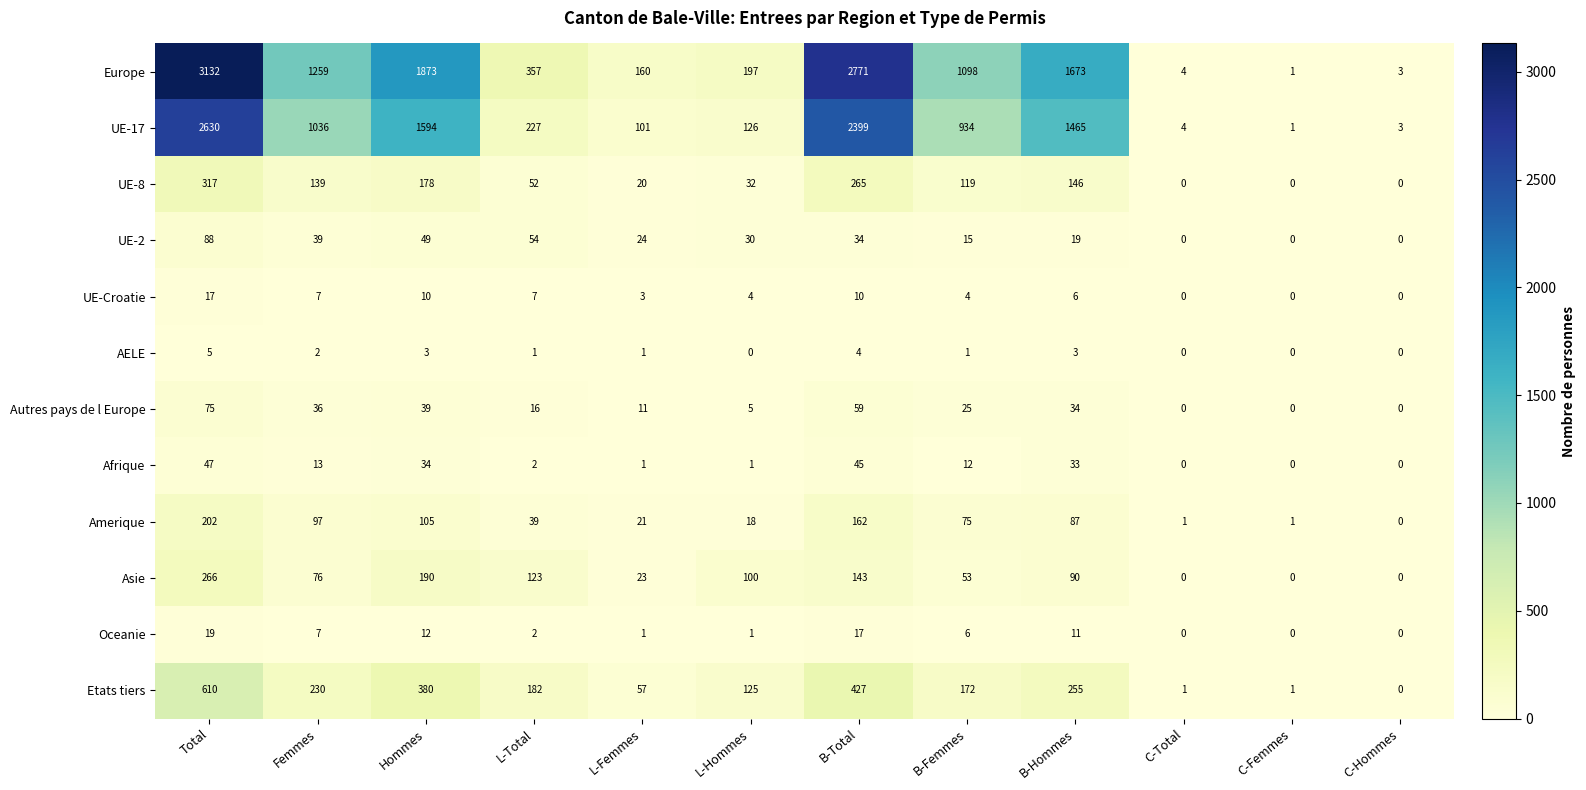

What is the sum of all Asie values?

1064